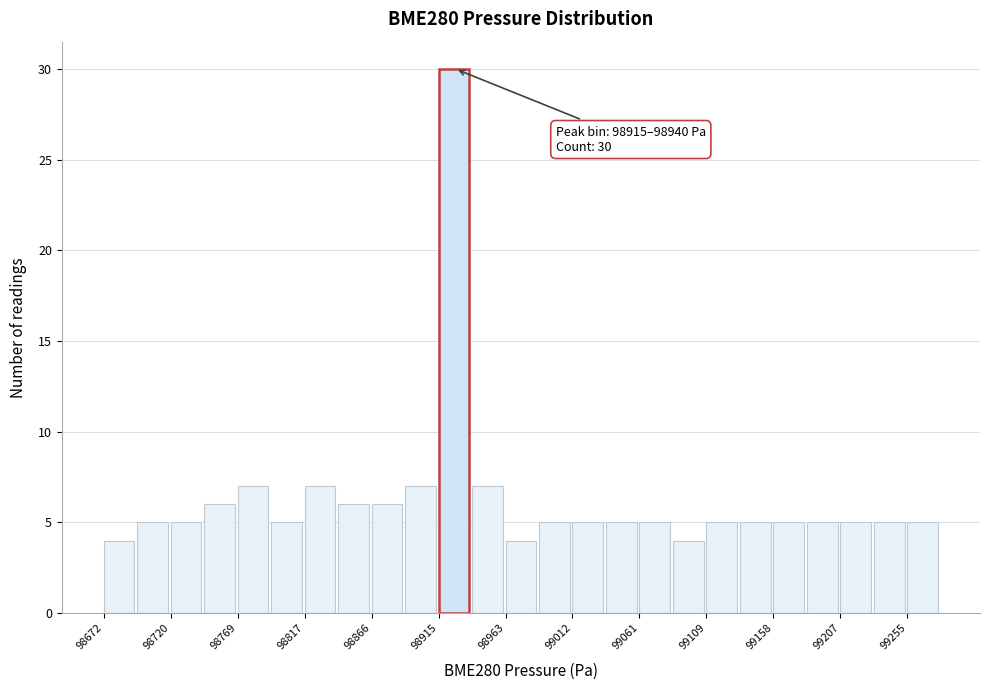

Which range on the x-axis has the tallest bar?

98915 to 98940